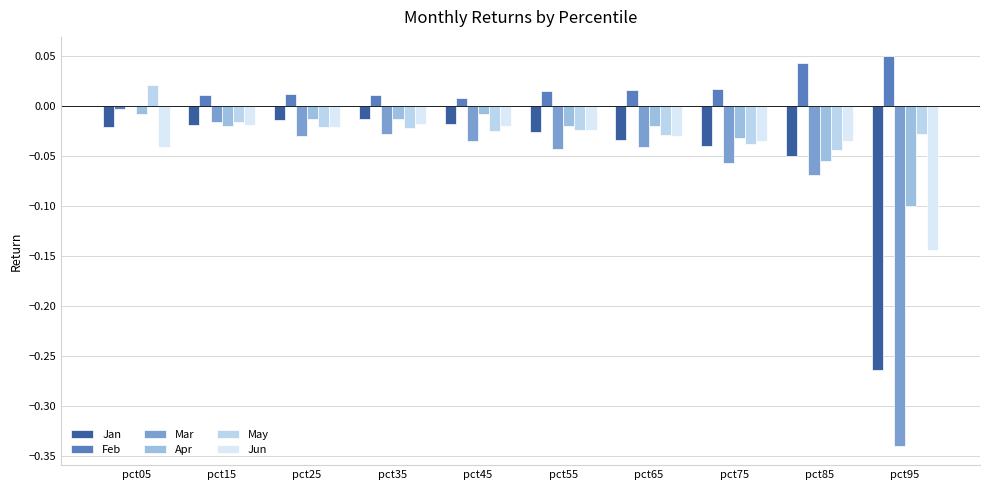

Does the chart contain stacked bars?

No